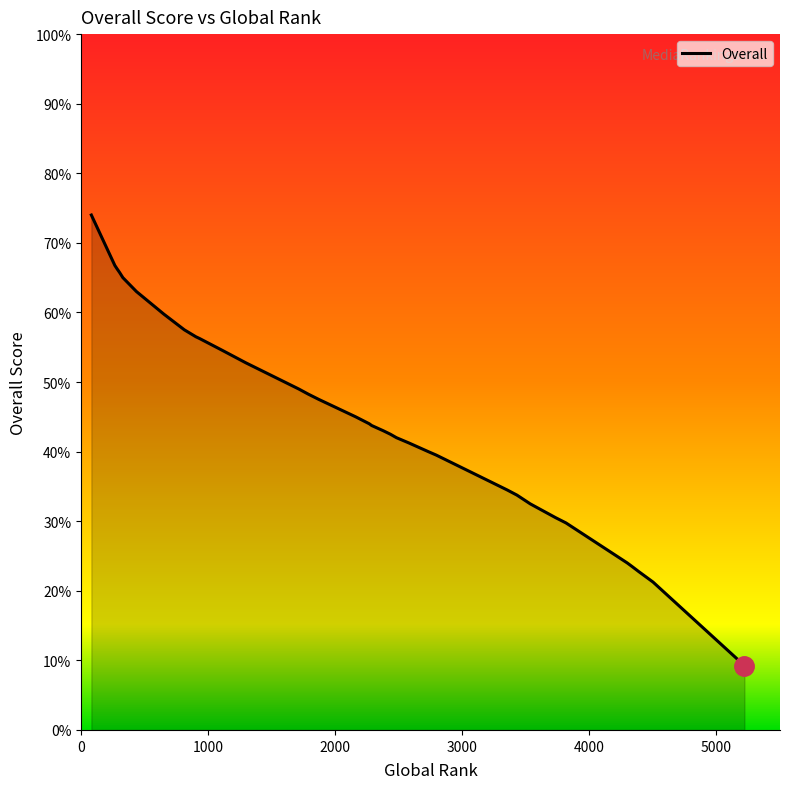

True or false: the data shows 7.1 at 4501.

False